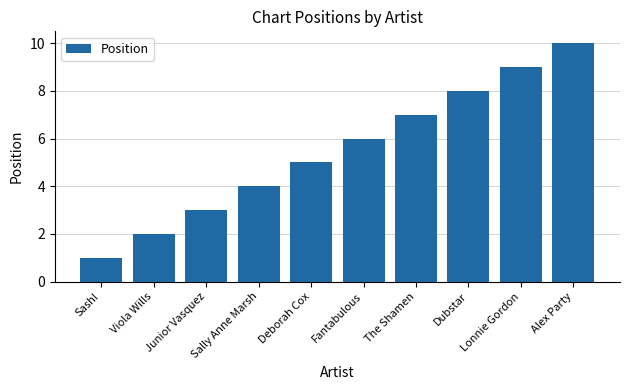

List the labels in order of value, smallest first.

Sash!, Viola Wills, Junior Vasquez, Sally Anne Marsh, Deborah Cox, Fantabulous, The Shamen, Dubstar, Lonnie Gordon, Alex Party